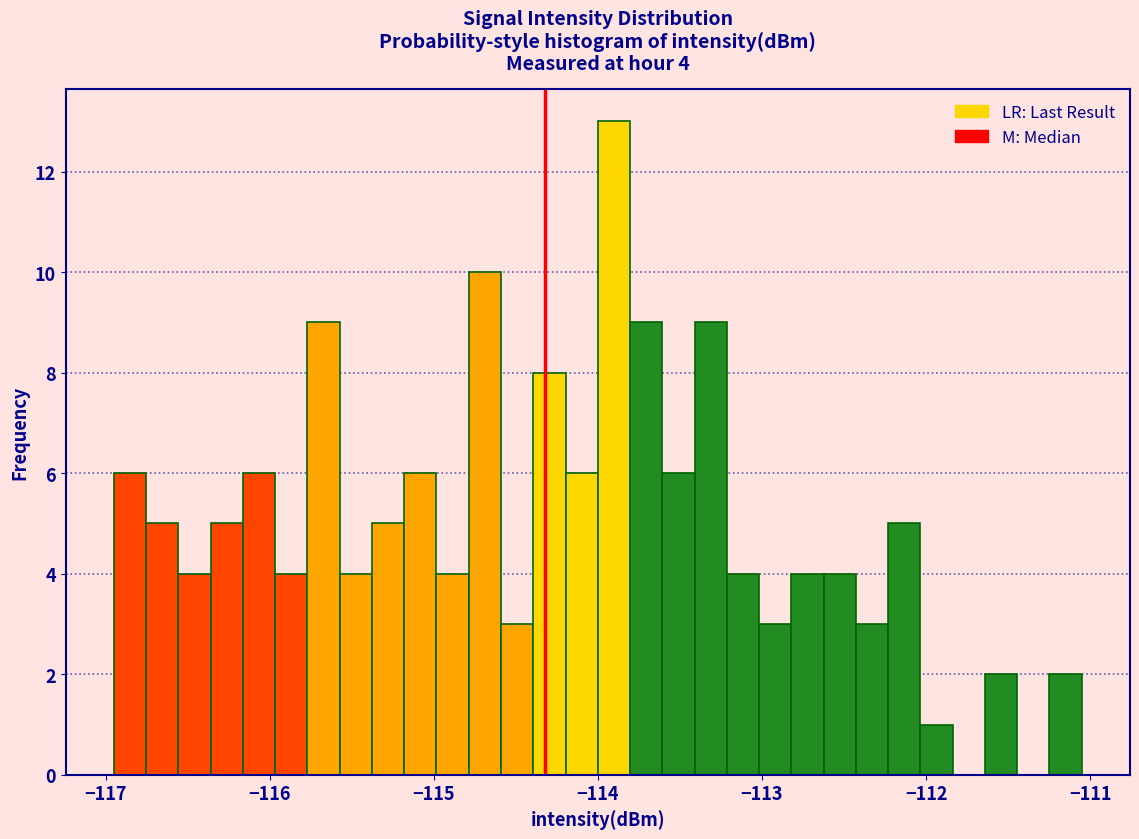

Around what value on the x-axis is the tallest bar? Give the approximate position of its centre, as read against the axis.

-113.9